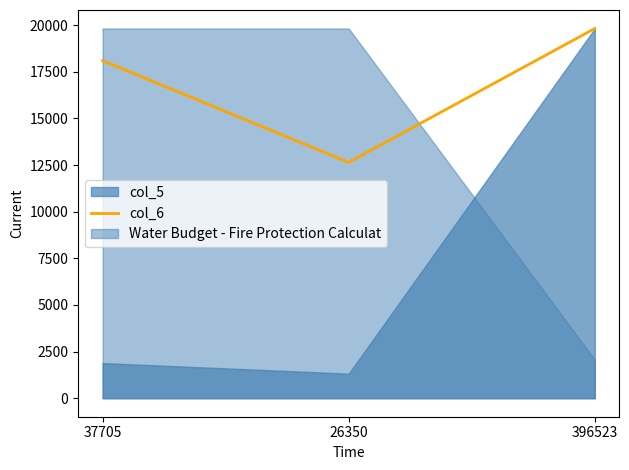

Which label corresponds to the smallest value in the chart?

26350